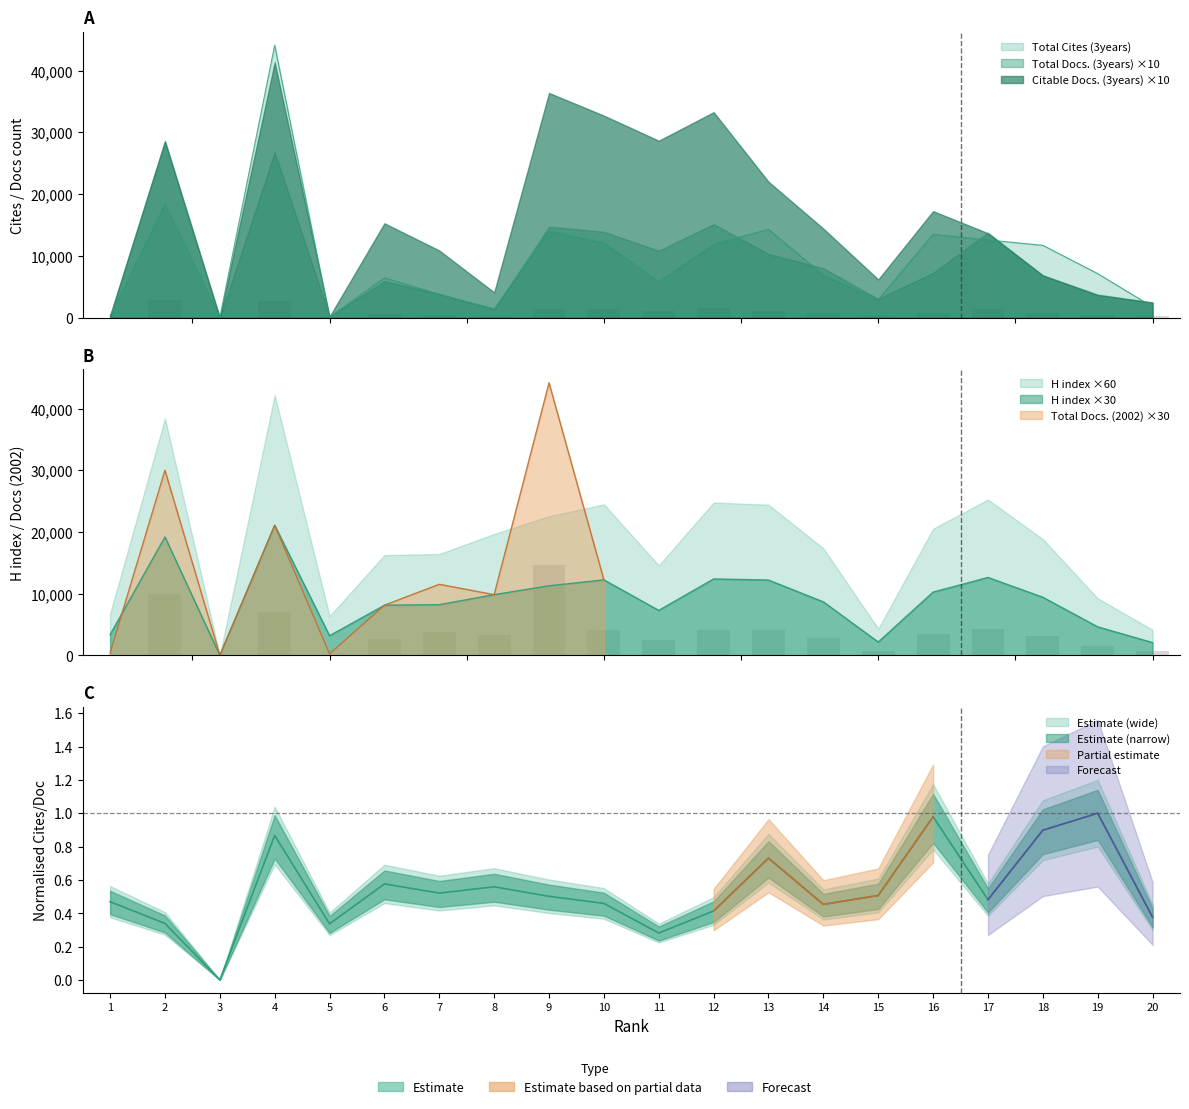

Rank the series at 3 from highest to lowest value.

Total Docs. (3years), Total Cites (3years), H index, Total Docs. (2002)